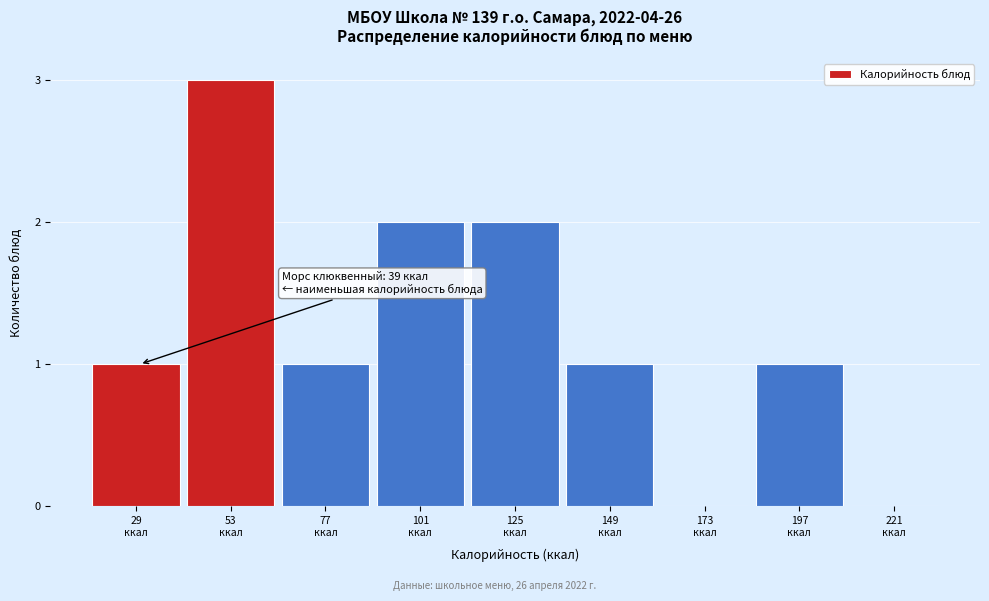

What is the greatest value displayed?

3